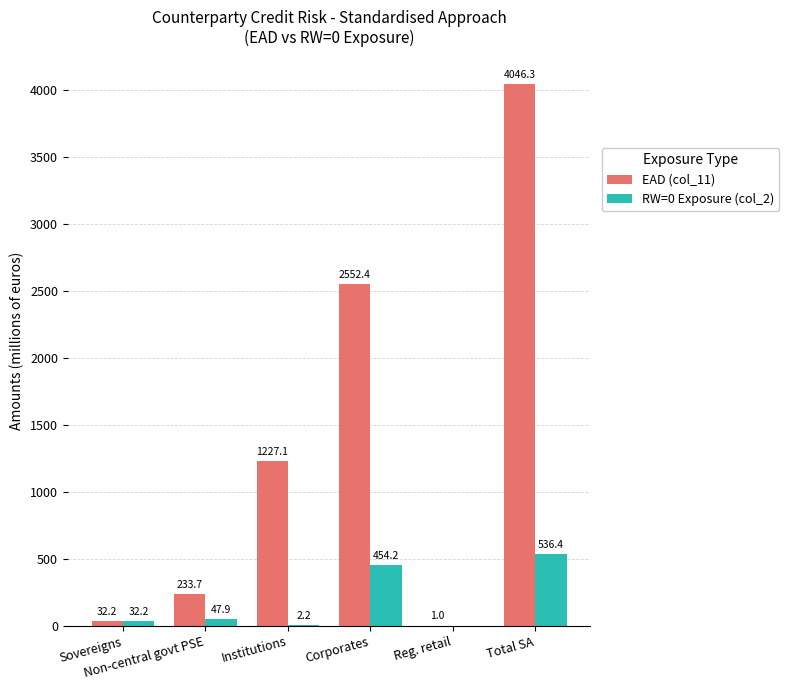

The RW=0 Exposure (col_2) series shows 2.2 at Institutions. True or false?

True